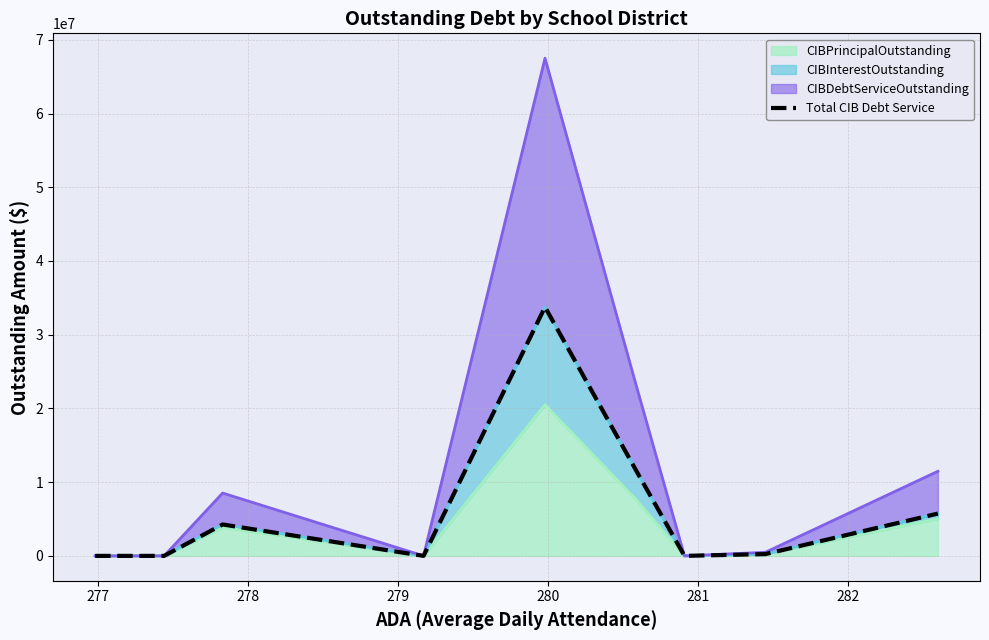

What is the difference between the maximum and minimum values?

33749590.0